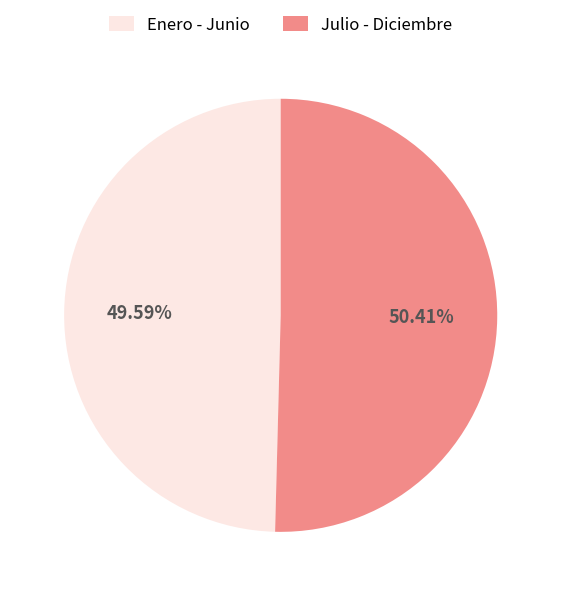

Between Julio - Diciembre and Enero - Junio, which is larger?

Julio - Diciembre